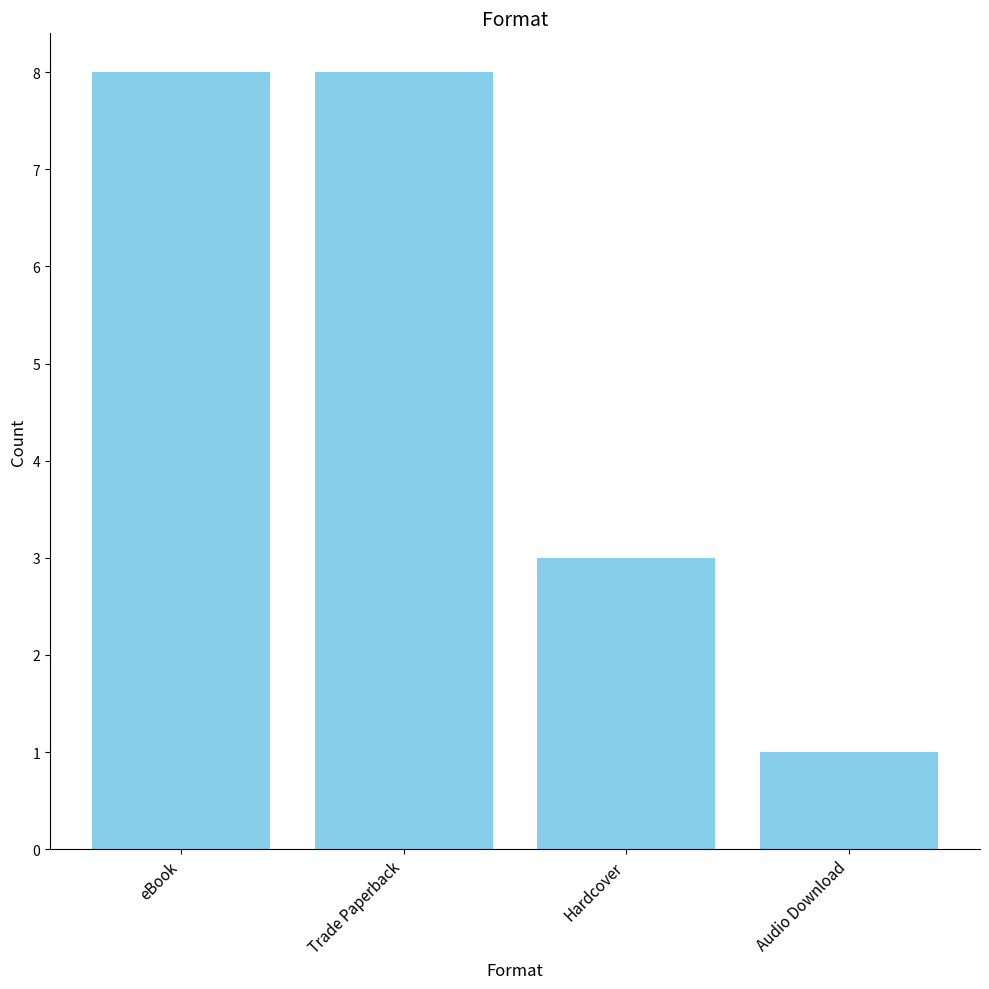

Which category has the lowest value across all series?

Audio Download